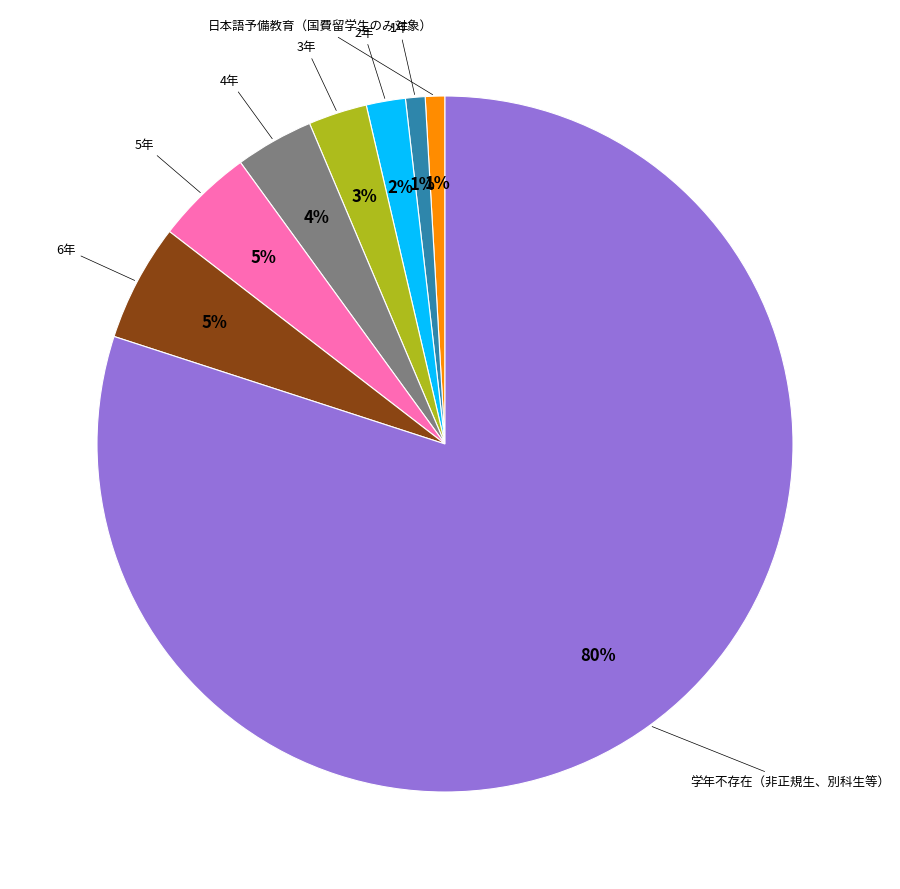

To the nearest percent, what is the average slice percentage?

12%